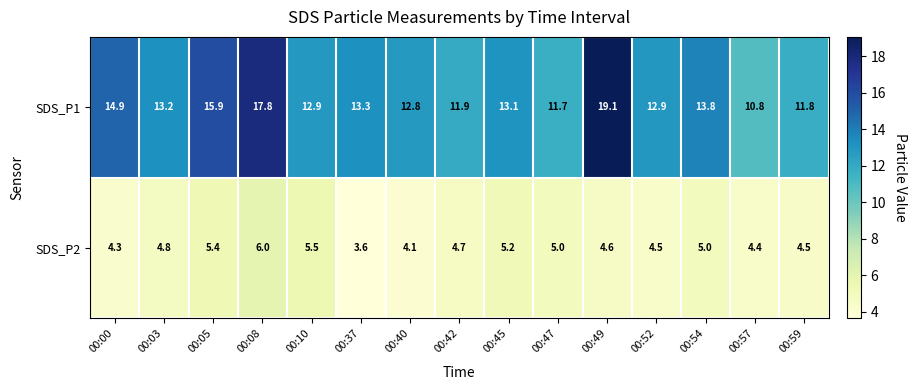

At which label is SDS_P1 closest to 14?

00:54